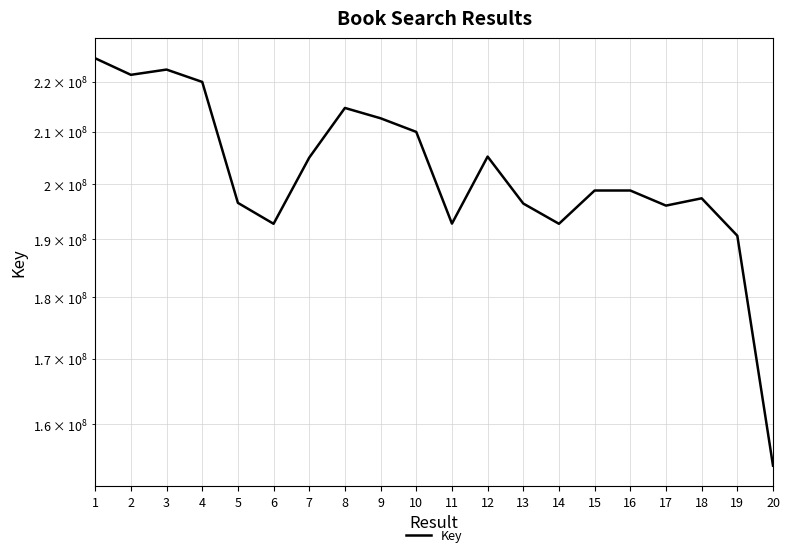

At which label does the data first exceed 198823679?

1